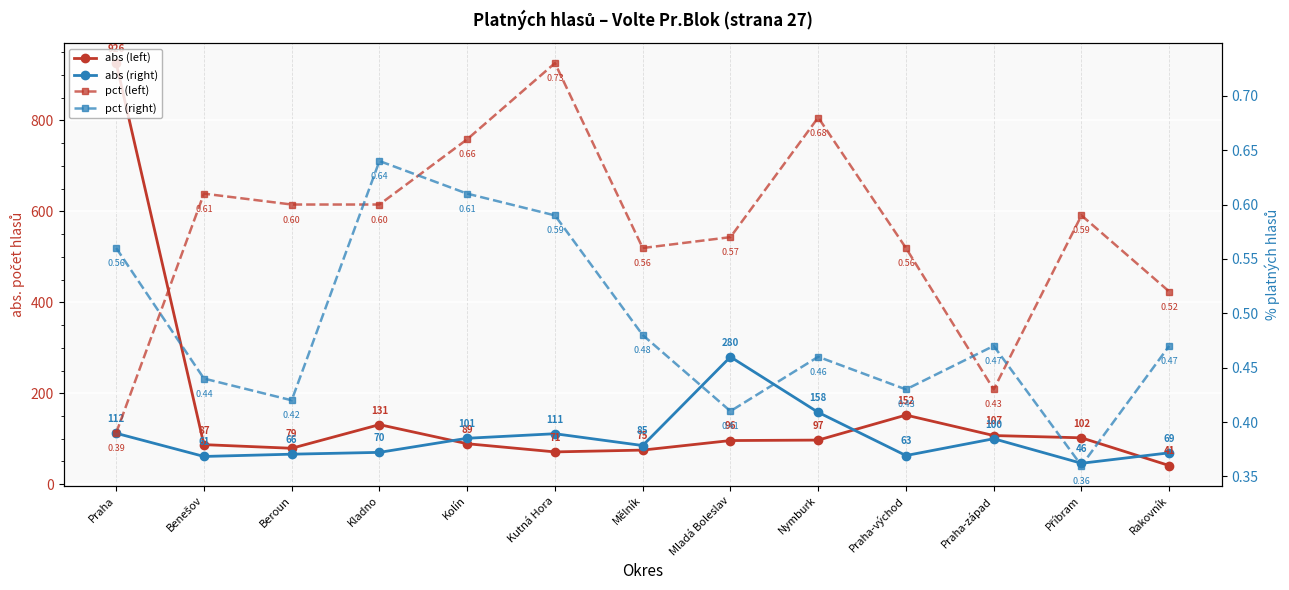

True or false: pct (right) and pct (left) cross at least once.

True